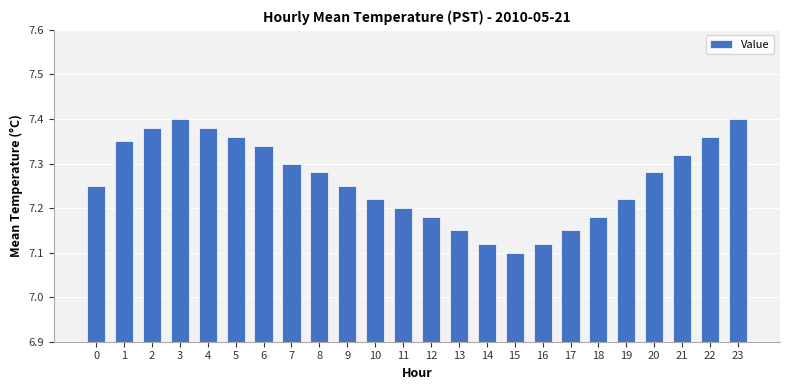

The value at 15 is 7.1. True or false?

True